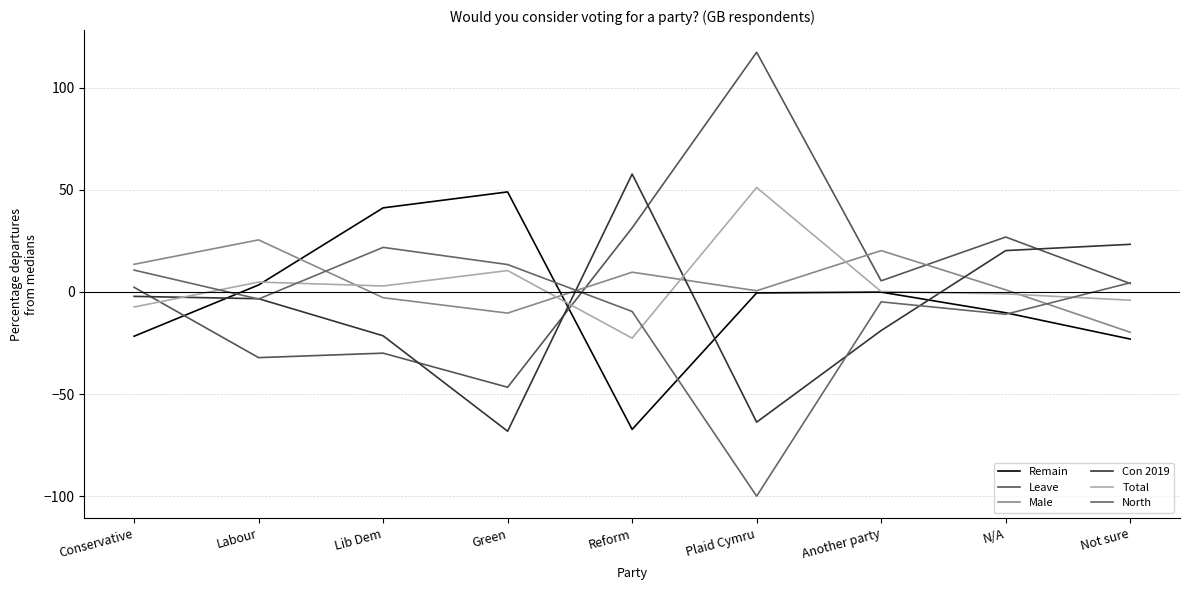

What position from the left is Reform?

5